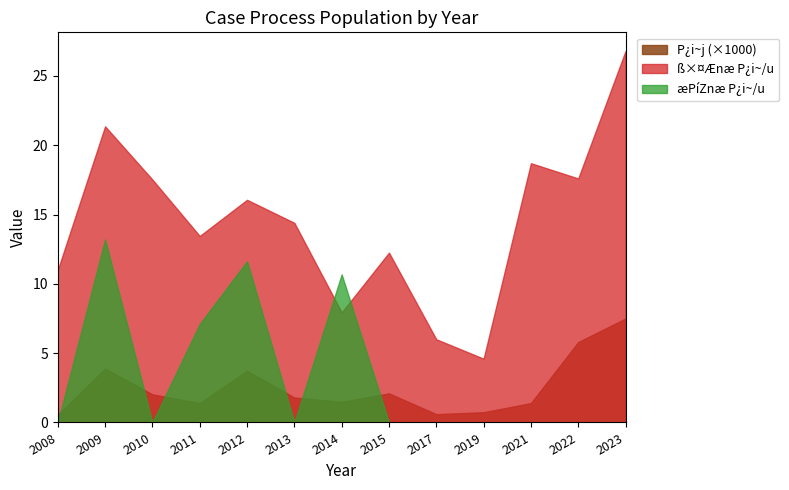

Rank the categories by ß×¤Ænæ P¿i~/u value from highest to lowest.

2023, 2009, 2021, 2022, 2010, 2012, 2013, 2011, 2015, 2008, 2014, 2017, 2019